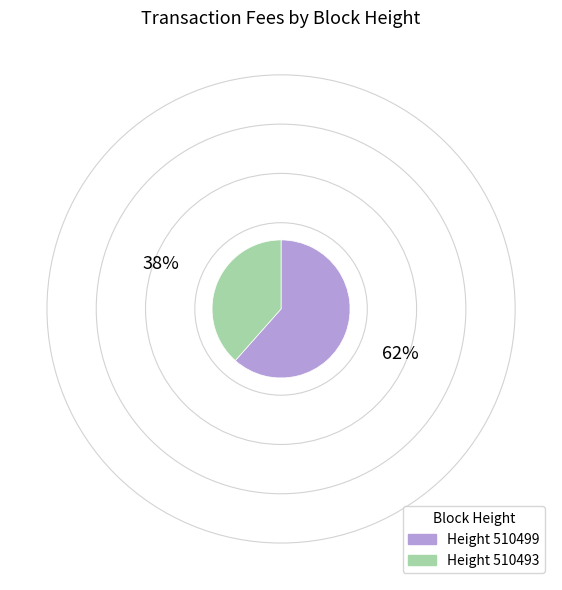

Is it true that Height 510493 is 38% of the pie?

True